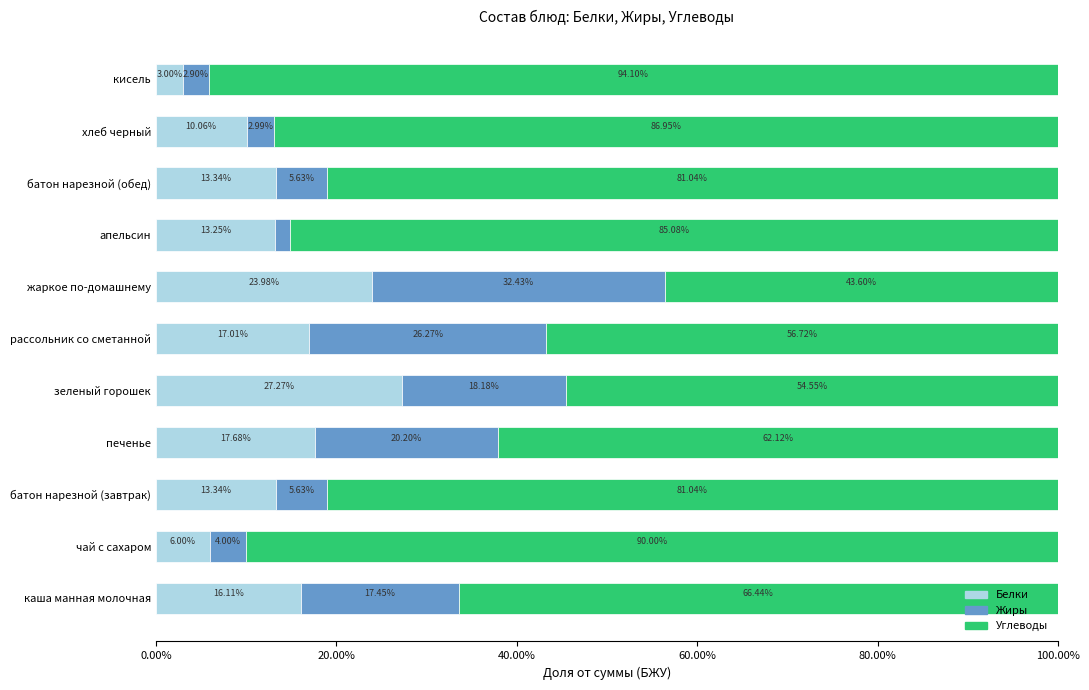

Which category has the highest value in the Белки series?

зеленый горошек